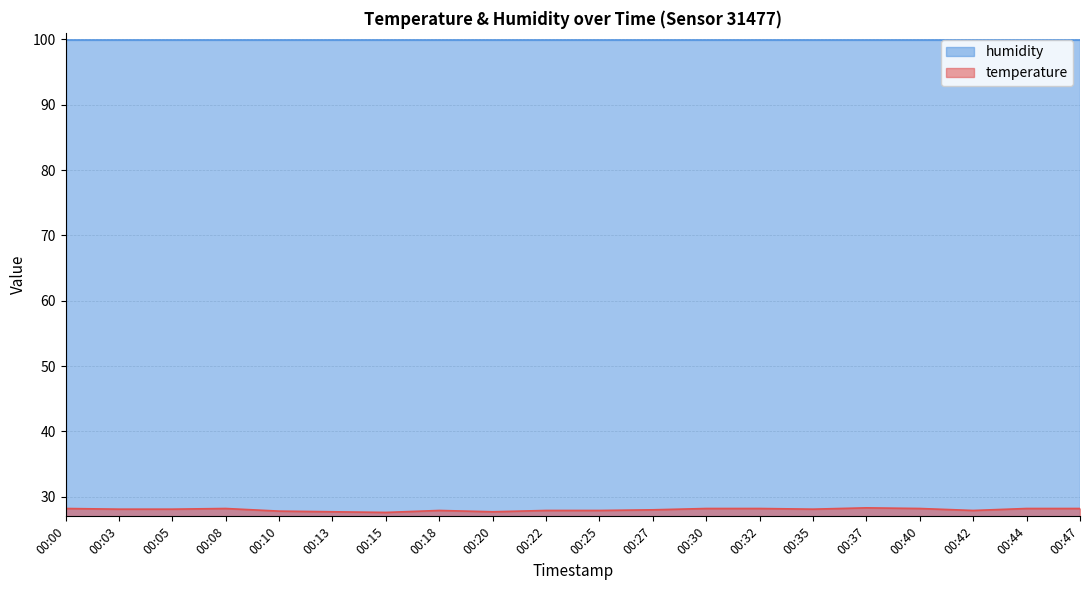

Rank the categories by value from lowest to highest.

00:15, 00:13, 00:20, 00:10, 00:18, 00:22, 00:25, 00:42, 00:27, 00:03, 00:05, 00:35, 00:00, 00:08, 00:30, 00:32, 00:40, 00:44, 00:47, 00:37